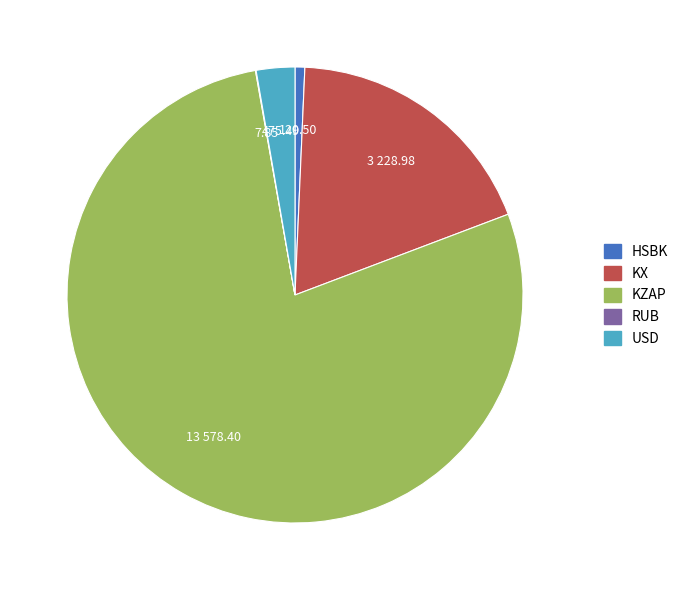

Which has a higher value, USD or KZAP?

KZAP